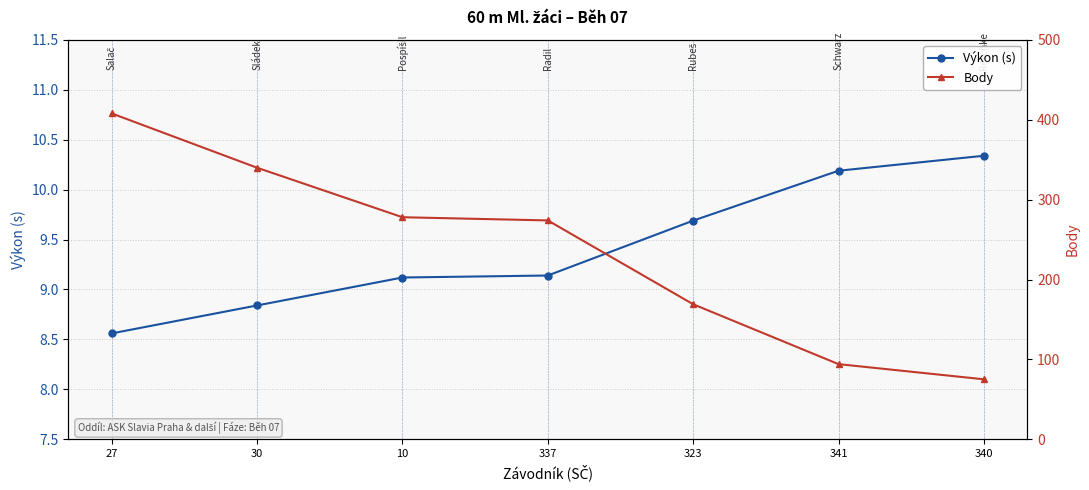

At which category is the sum across all series the highest?

27